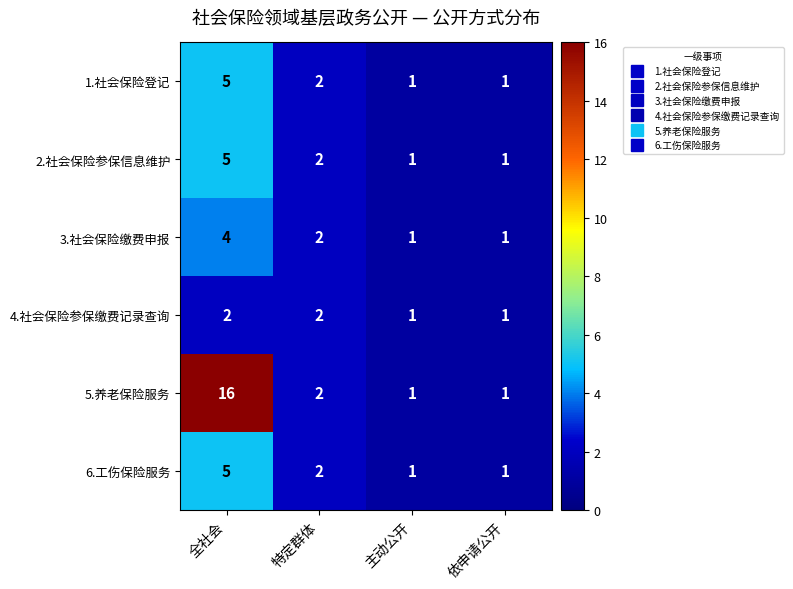

At which category does the chart reach its peak across all series?

全社会